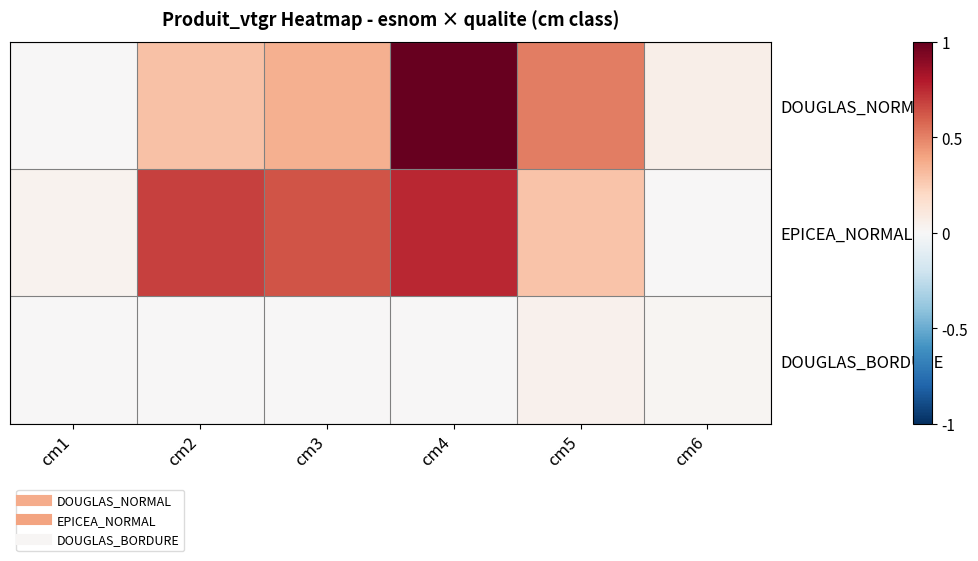

Which has a higher value, cm3 or cm6?

cm3